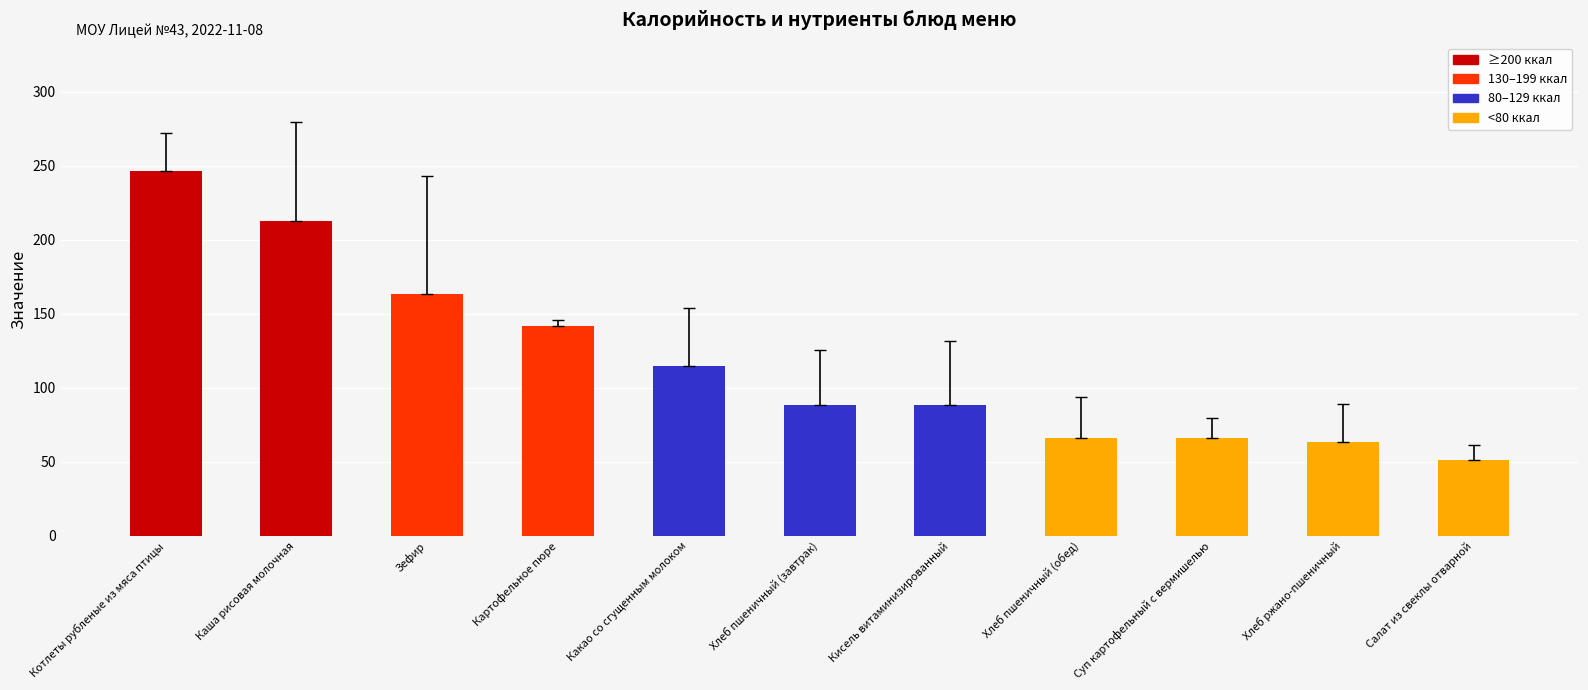

What is the minimum value shown in the chart?

51.3